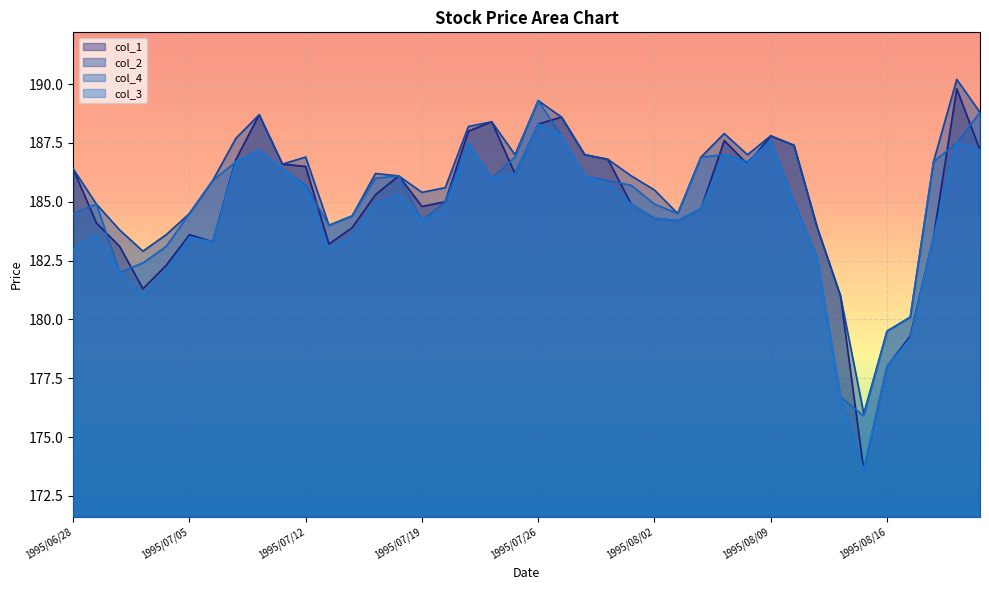

At which category does col_4 reach its first local peak?

1995/06/29